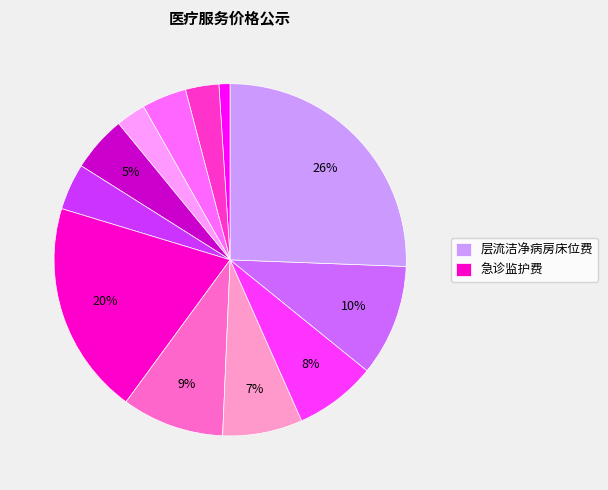

To the nearest percent, what is the average slice percentage?

8%